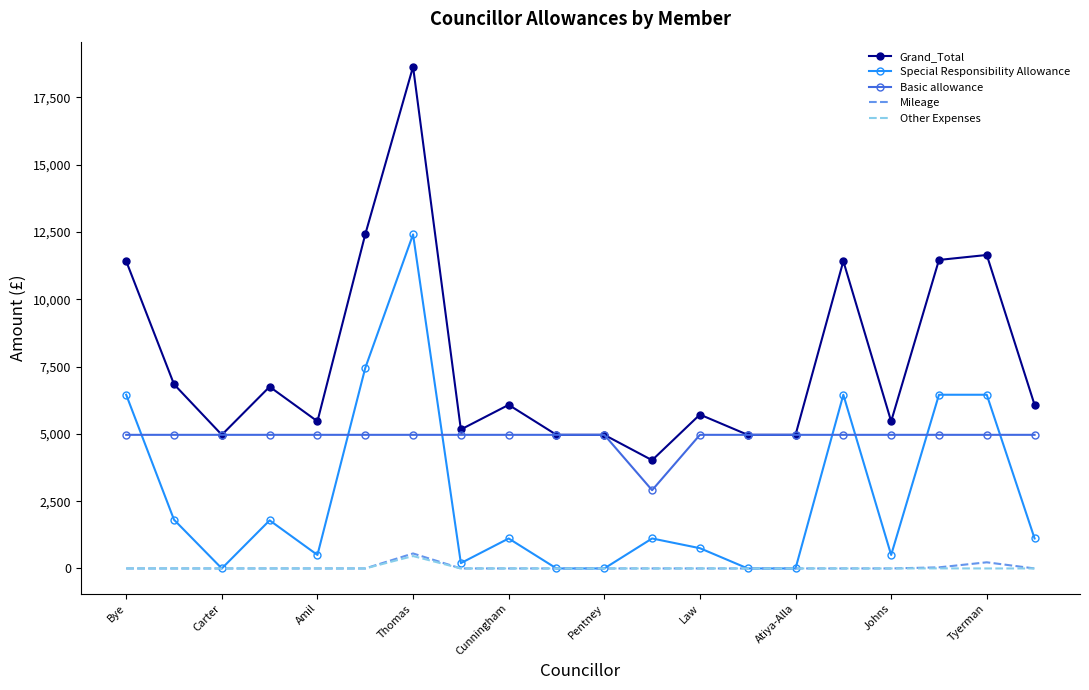

Which series has the largest total across all categories?

Grand_Total